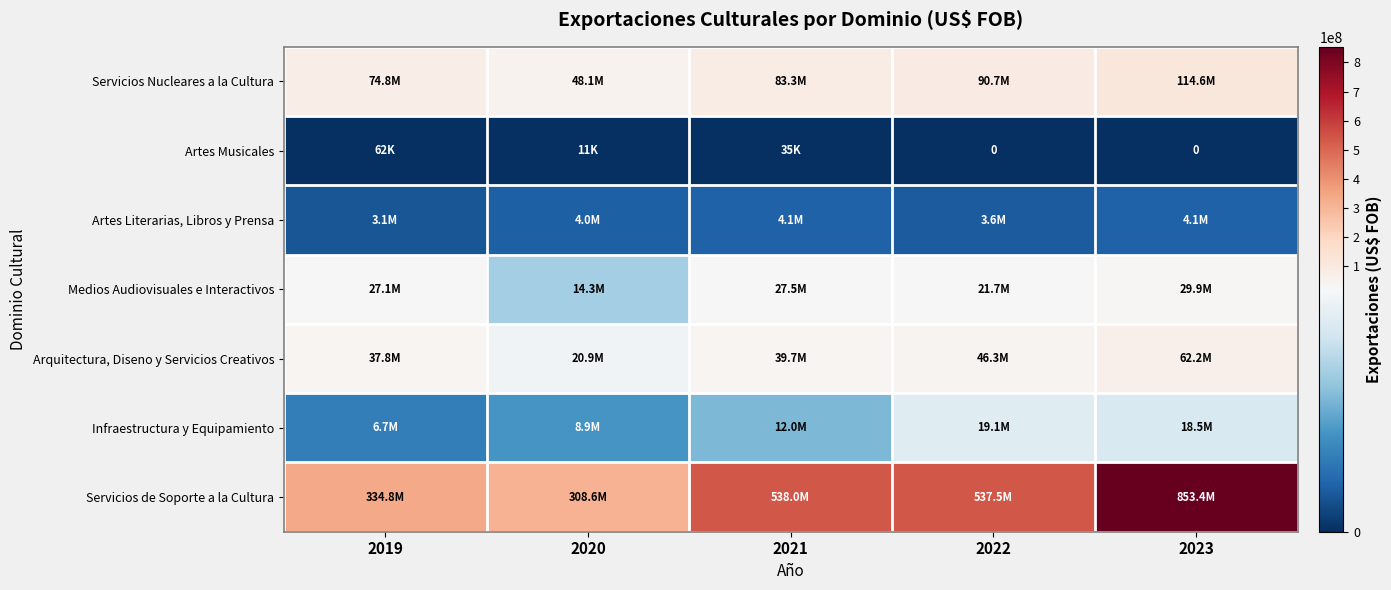

What is the sum of all Artes Literarias, Libros y Prensa values?

18946025.0